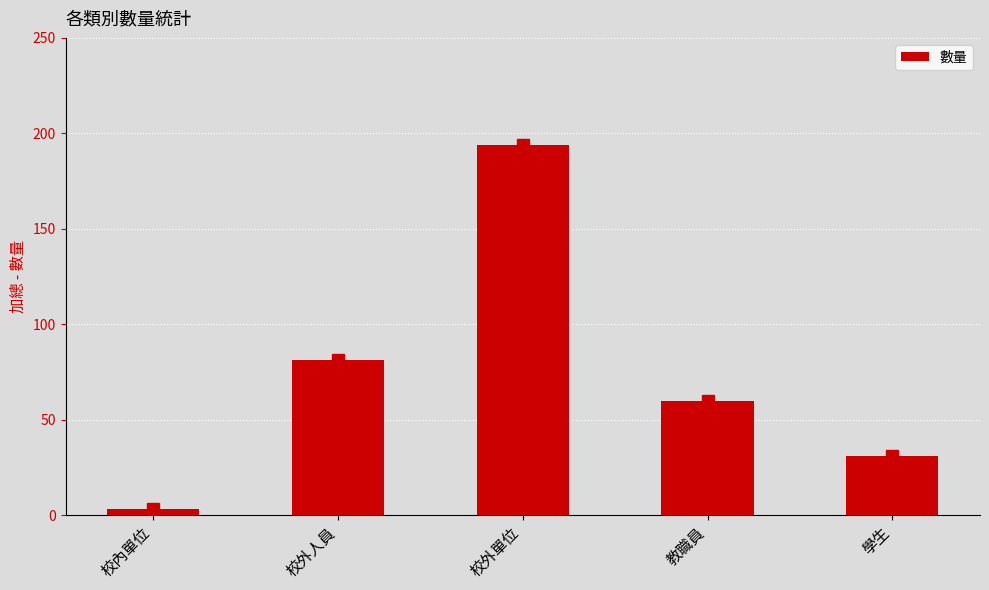

Which has a higher value, 教職員 or 校外人員?

校外人員